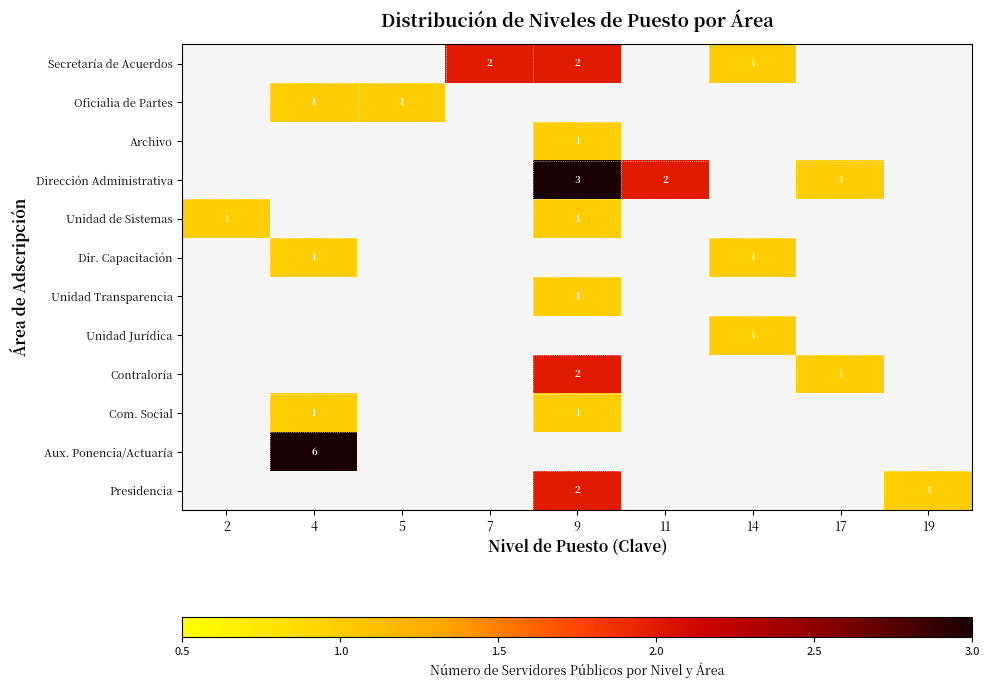

The value of Unidad Transparencia at 9 is 1. True or false?

True